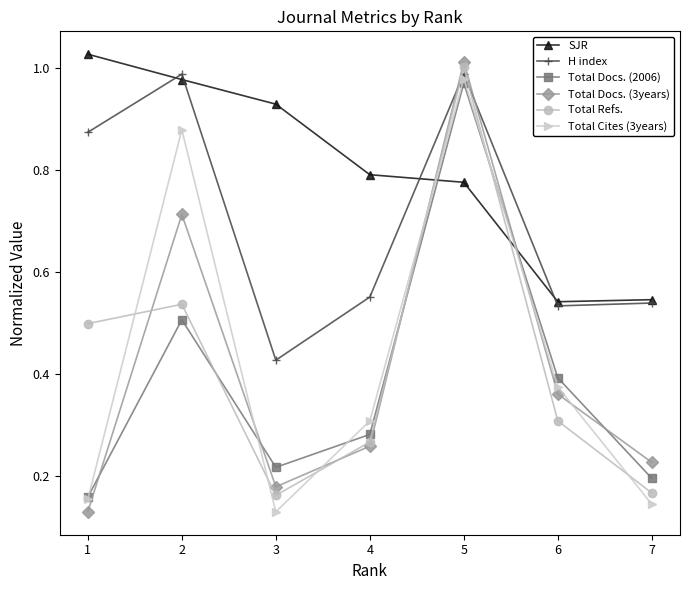

What is the smallest value displayed?

0.1